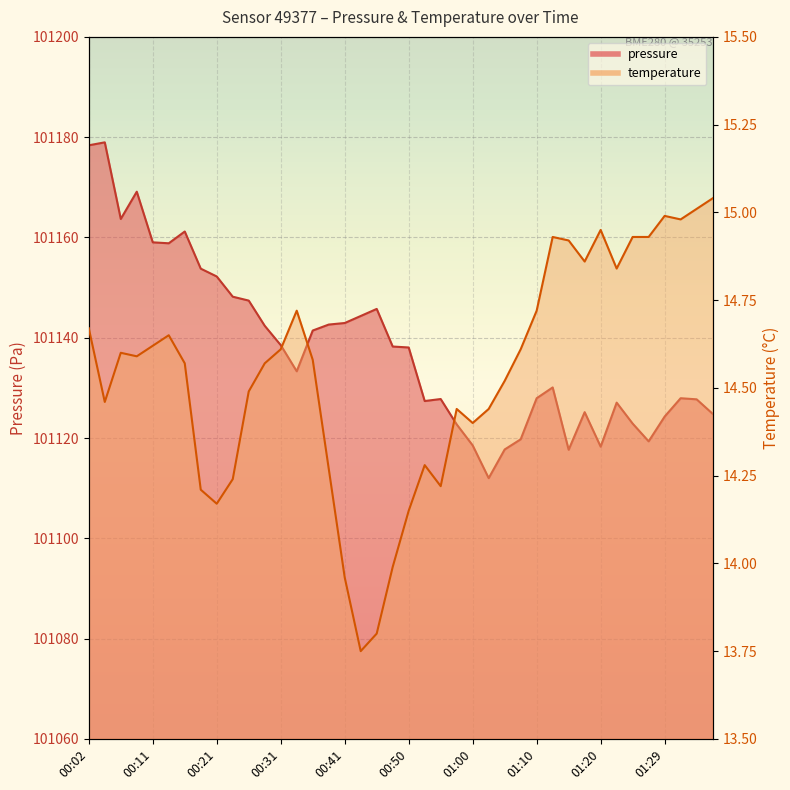

How many data points in pressure are less than 101138?

20